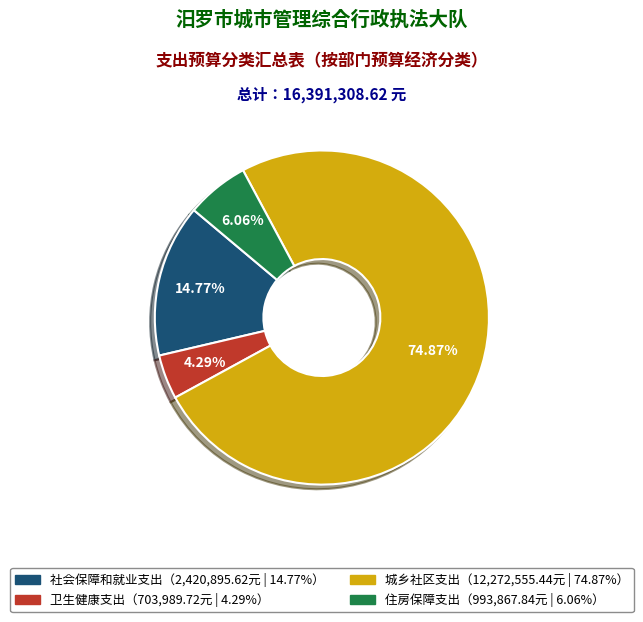

How many slices are in this pie chart?

4